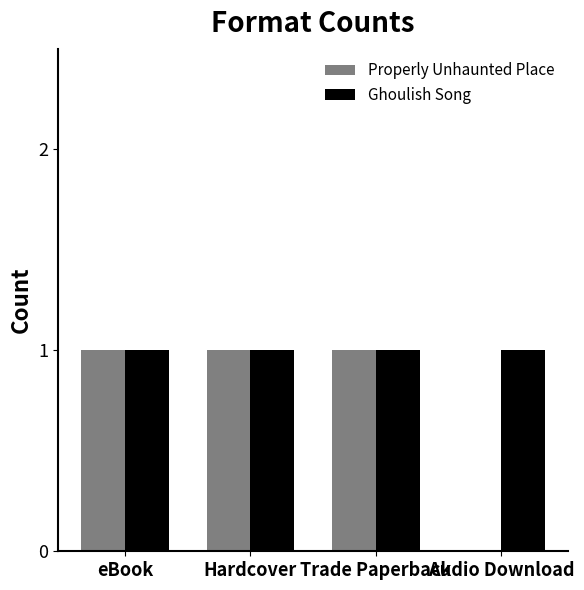

What is the sum of all Properly Unhaunted Place values?

3